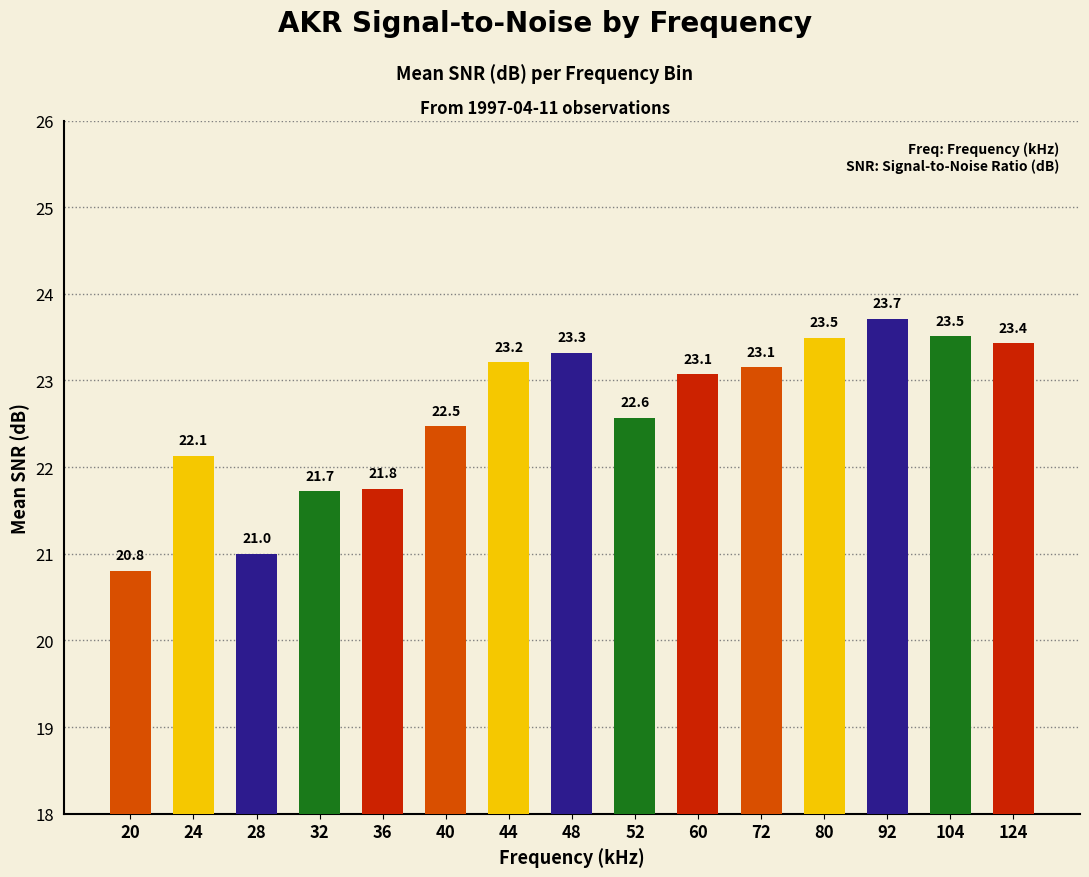

How many values are below 23?

7